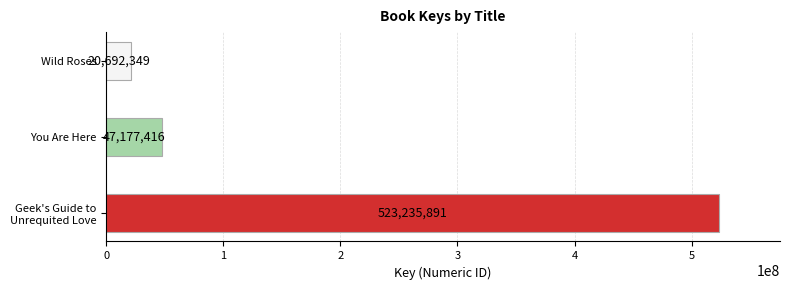

Rank the categories by value from highest to lowest.

Geek's Guide to
Unrequited Love, You Are Here, Wild Roses